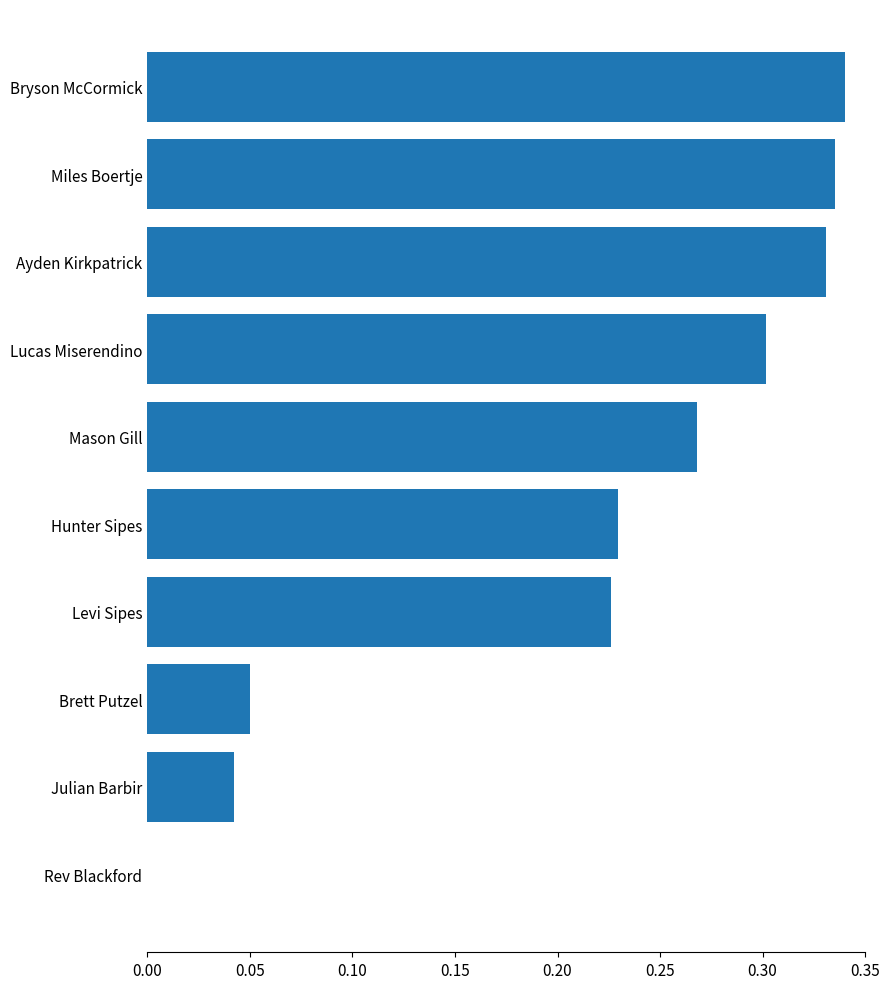

Between Ayden Kirkpatrick and Julian Barbir, which is larger?

Ayden Kirkpatrick